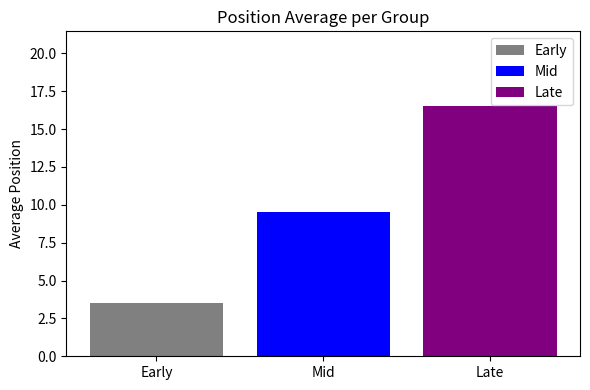

Which series has the largest range (max minus min)?

Early